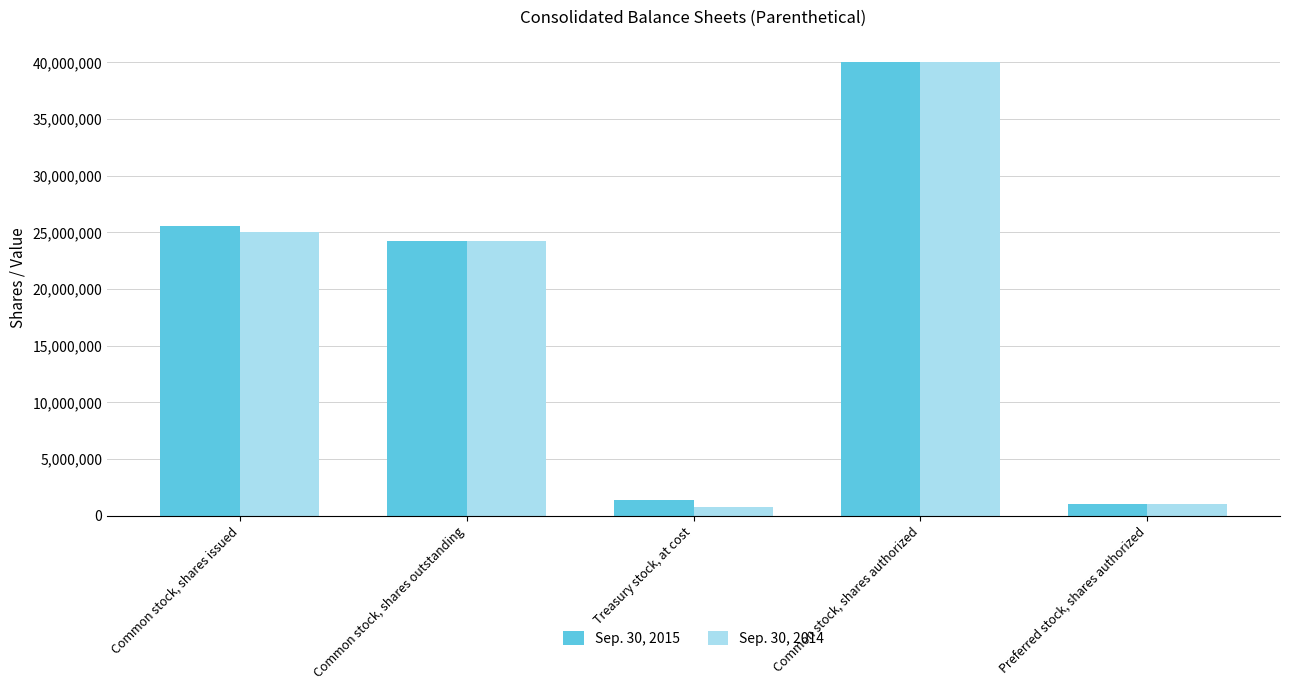

True or false: Sep. 30, 2014 has a value of 37994436 at Common stock, shares outstanding.

False